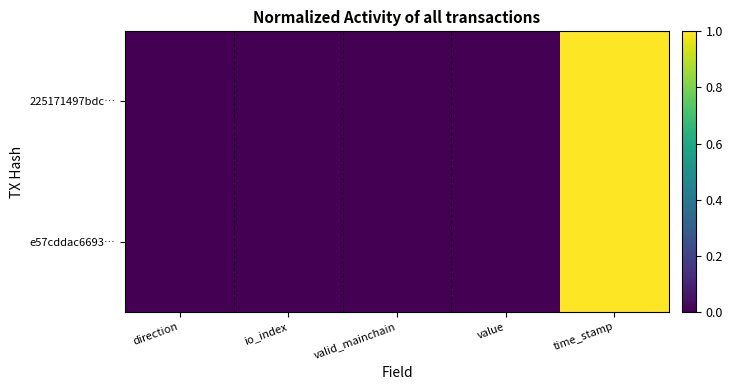

Reading left to right, what are all the values shown in this chart?

225171497bdc…: direction=0.0	io_index=0.0	valid_mainchain=0.0	value=0.0	time_stamp=1.0
e57cddac6693…: direction=0.0	io_index=0.0	valid_mainchain=0.0	value=0.0	time_stamp=1.0